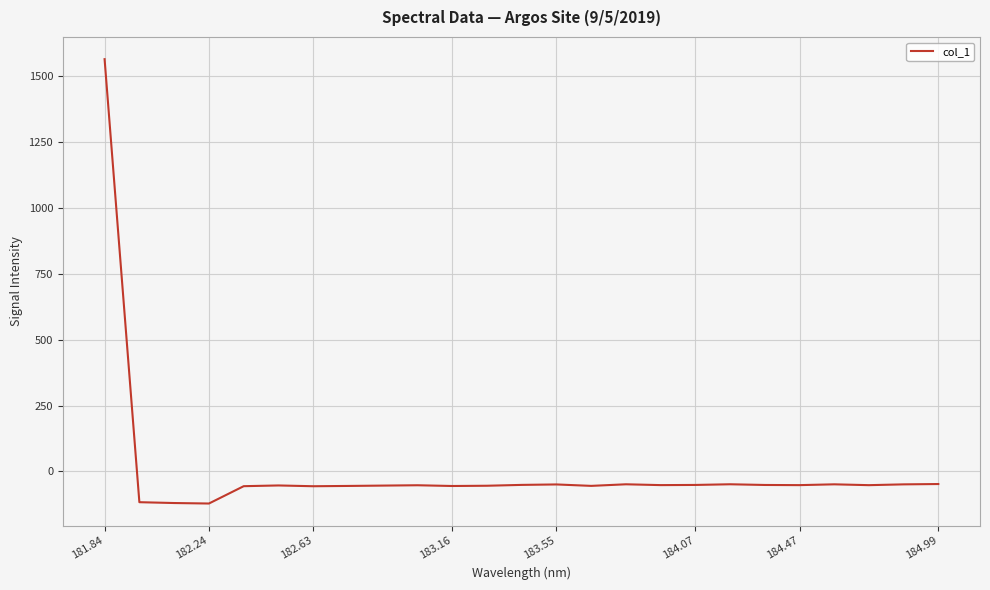

What is the average value?

4.7